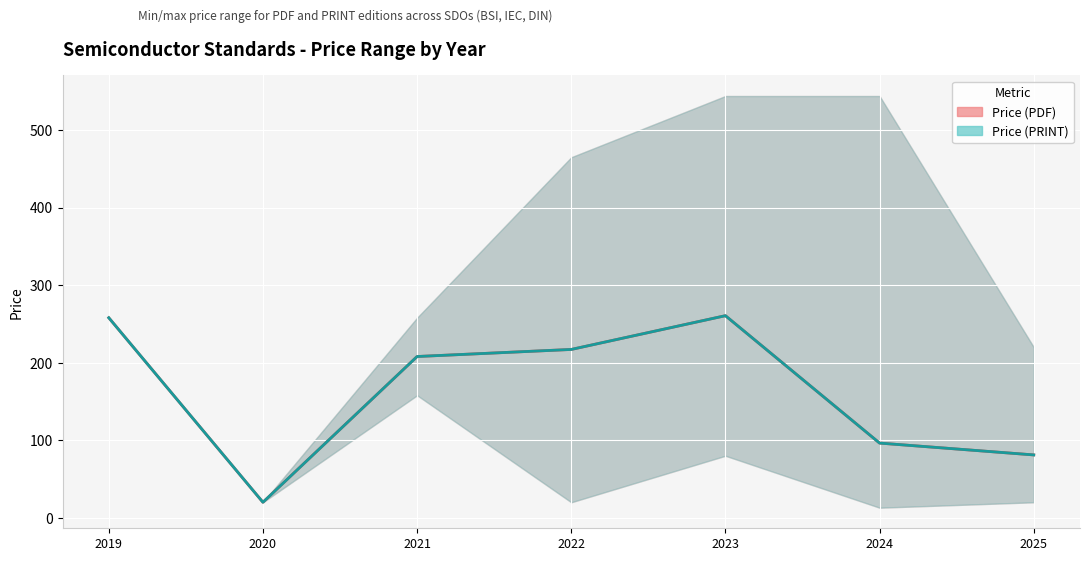

What is the difference between the maximum and second lowest values in the Price (PRINT) mean series?

179.6